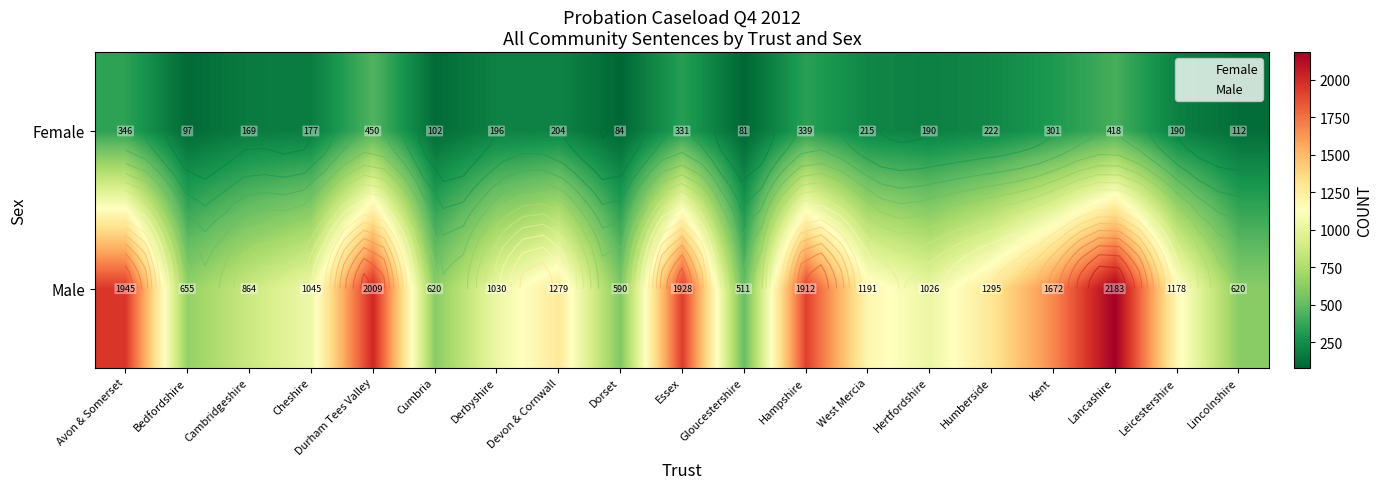

What is the spread (max minus min) of values at Cambridgeshire?

695